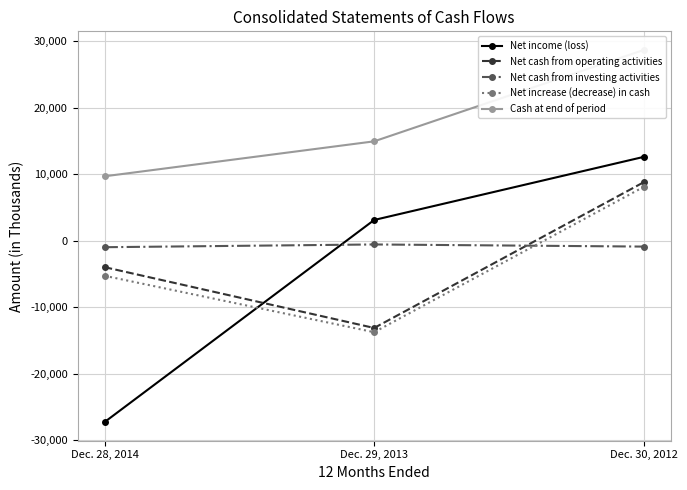

What are all the series names shown in the legend?

Net income (loss), Net cash from operating activities, Net cash from investing activities, Net increase (decrease) in cash, Cash at end of period